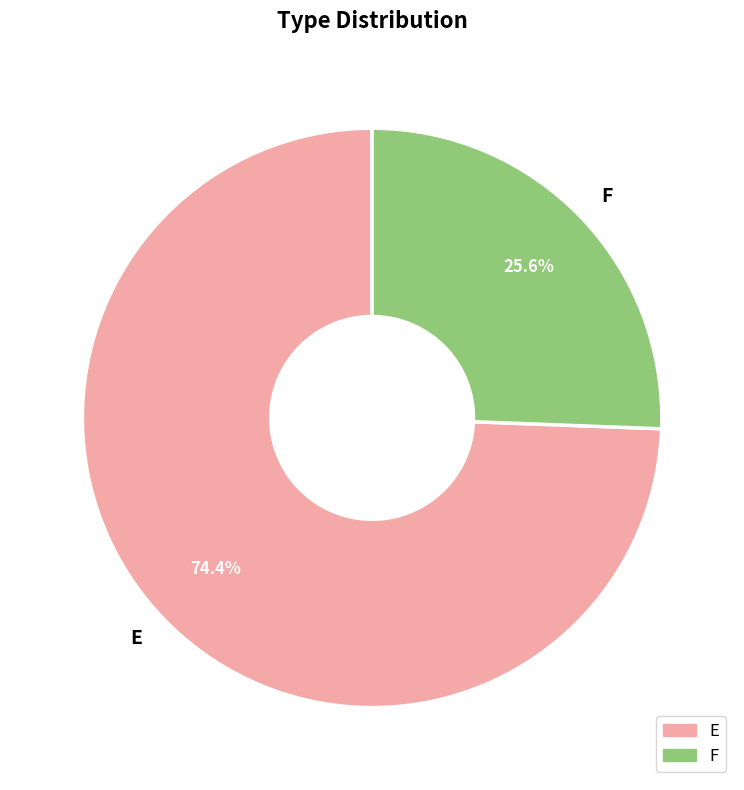

To the nearest percent, what is the combined percentage of F and E?

100%